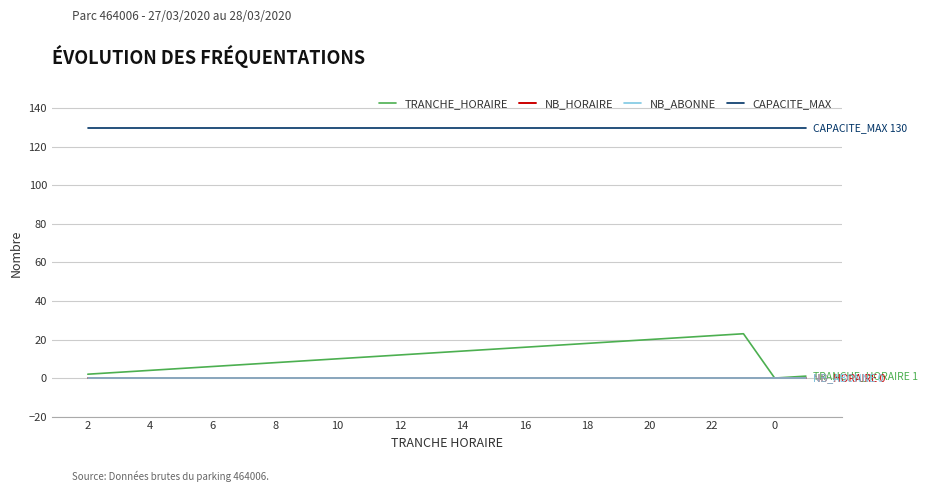

Does the chart have visible grid lines?

Yes